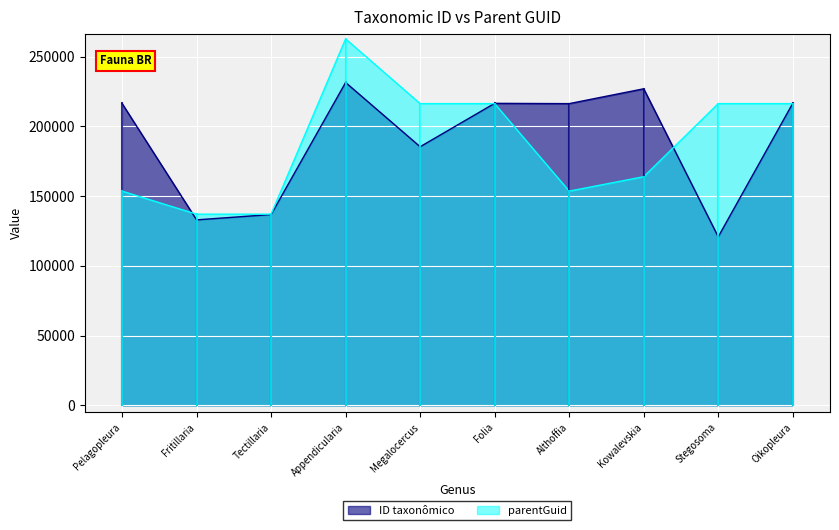

How many times do ID taxonômico and parentGuid cross each other?

4